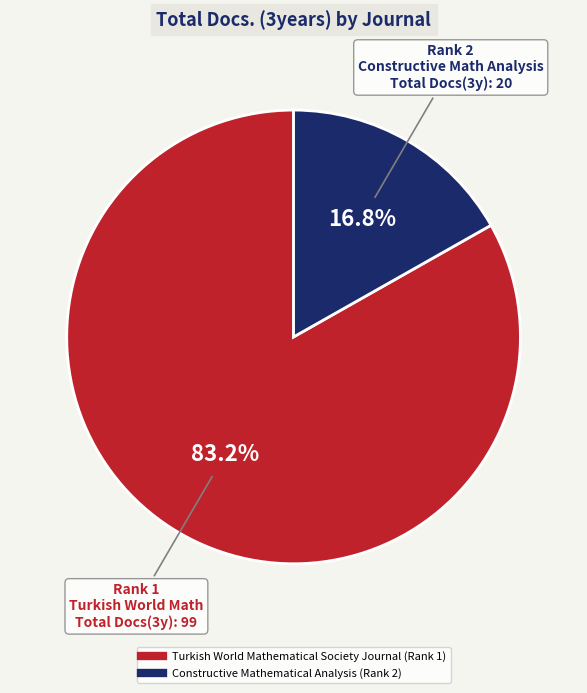

Which category has the smallest portion of the pie?

Constructive Mathematical Analysis (Rank 2)